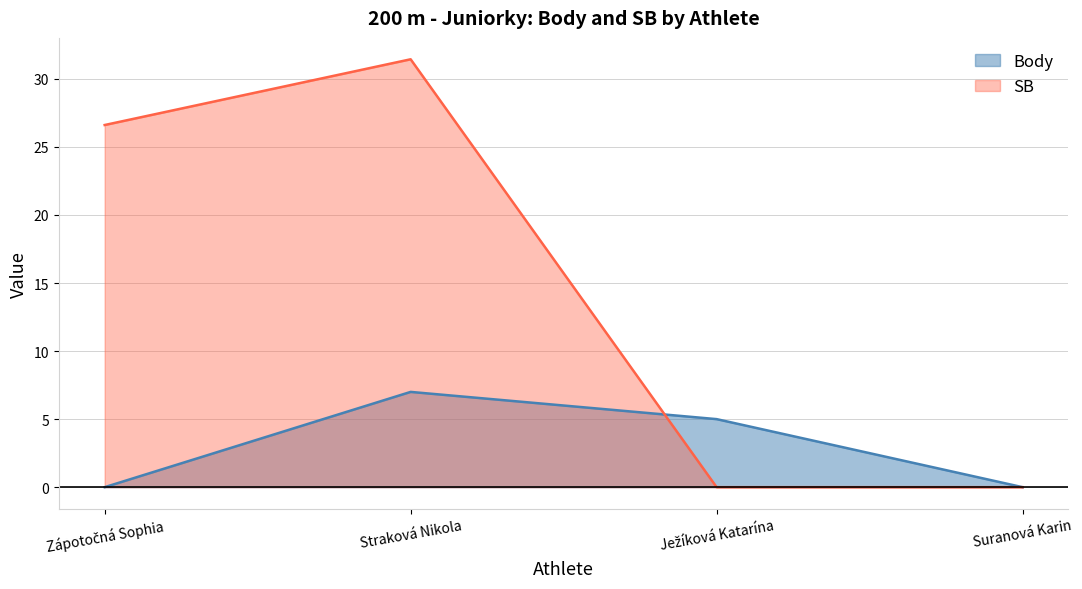

Which series has the largest range (max minus min)?

SB